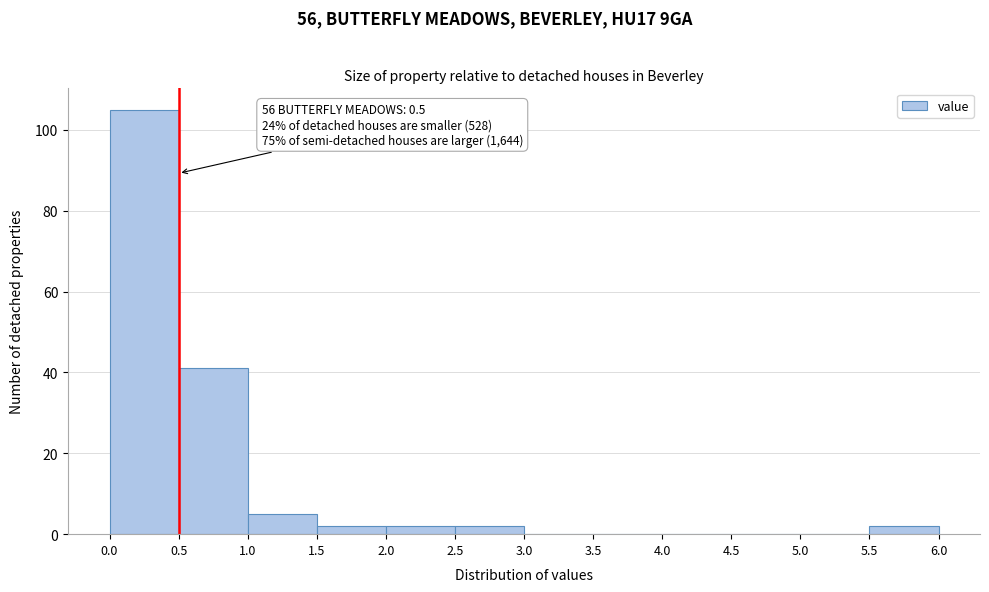

Which range on the x-axis has the tallest bar?

0.0 to 0.5